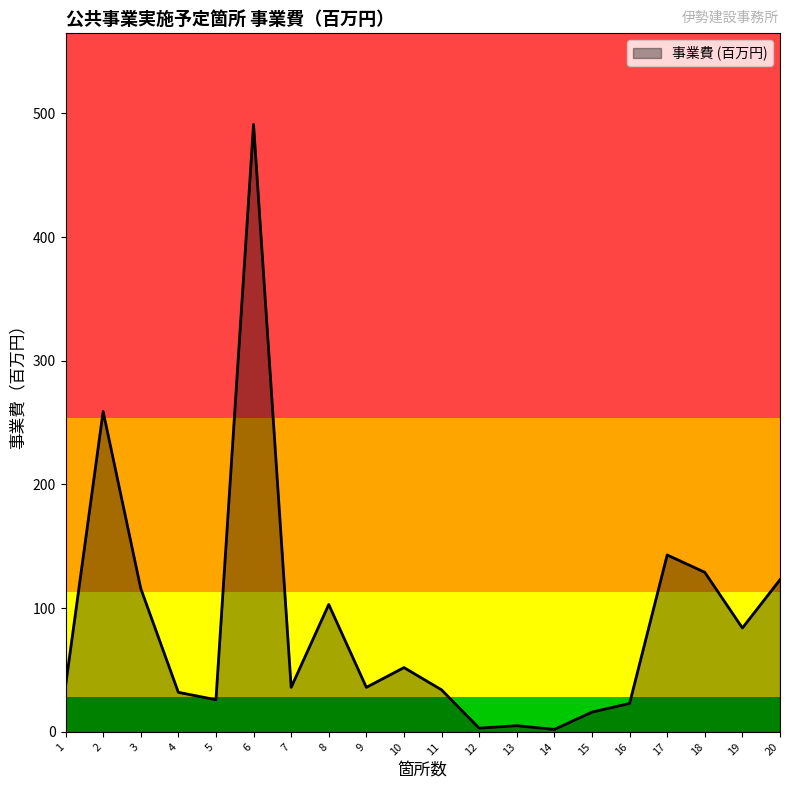

True or false: the data has more than 2 interior local peaks.

True